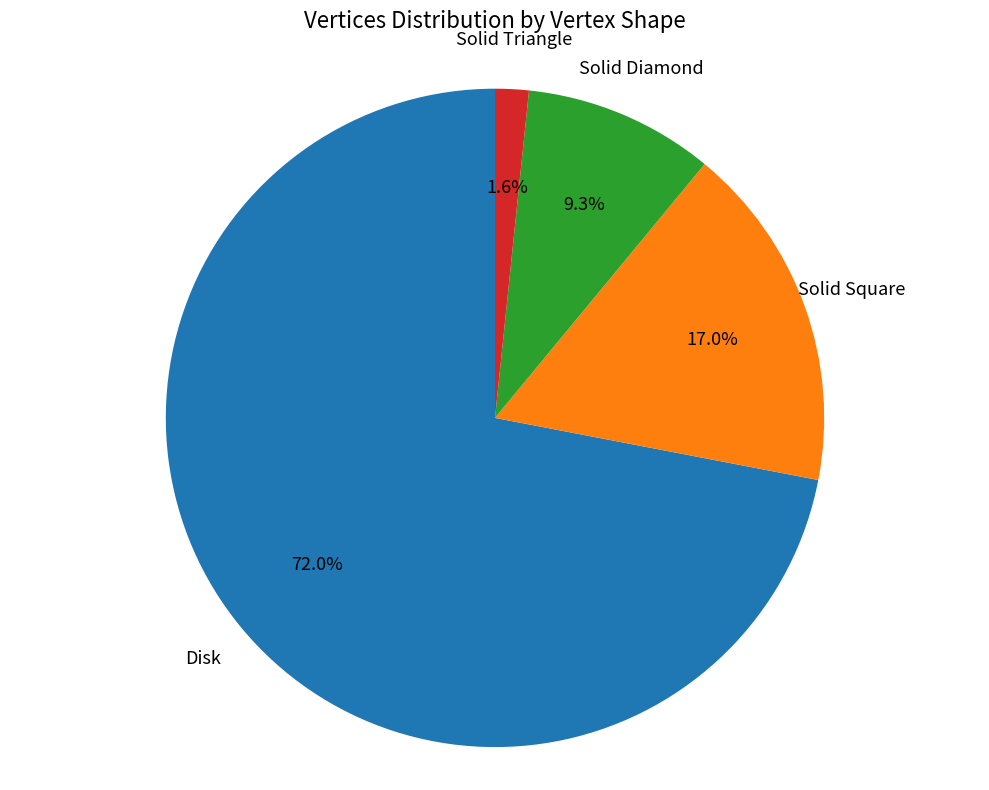

Which slice is the largest?

Disk